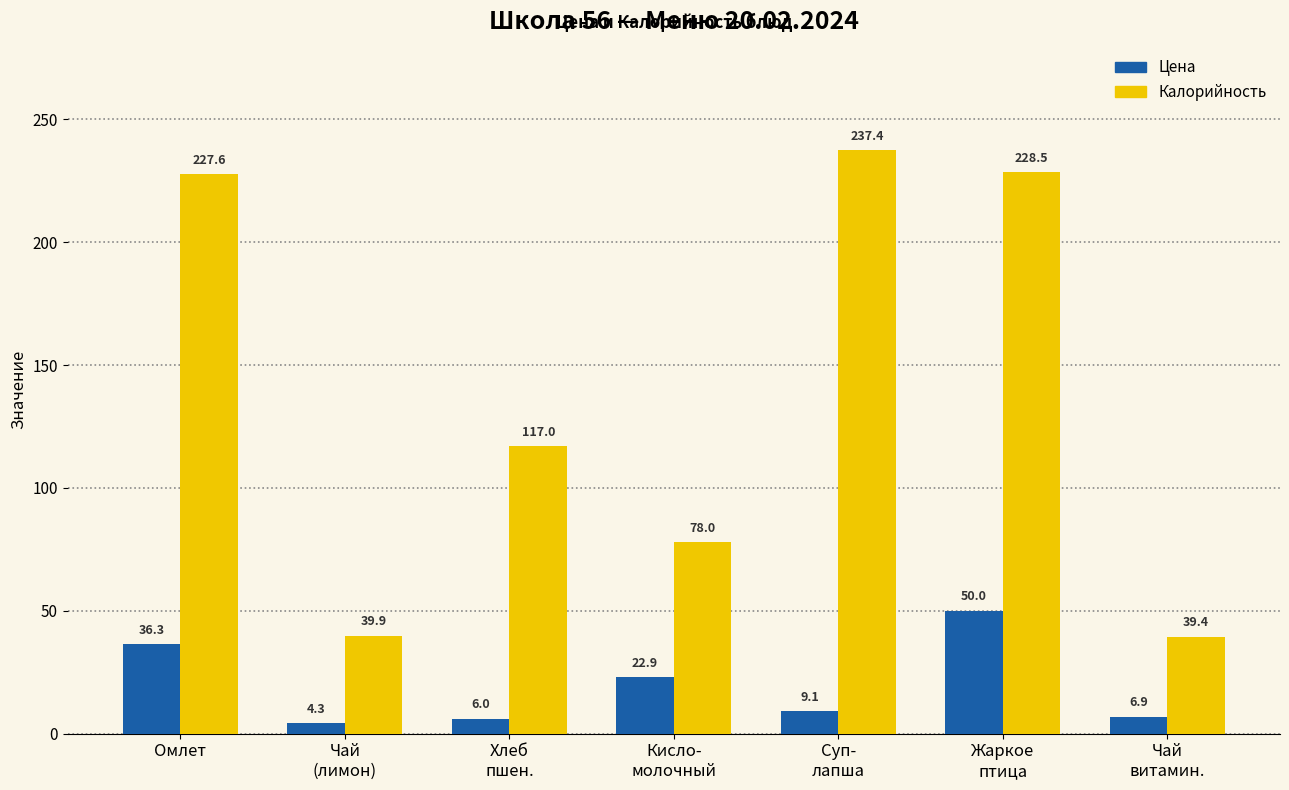

What is the label of the 6th bar from the right?

Чай
(лимон)